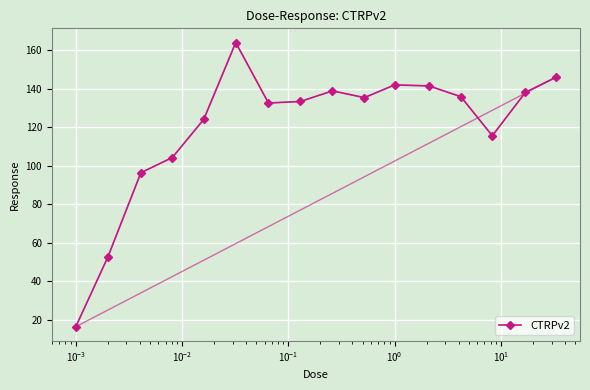

Count the number of values greater than 135.

8